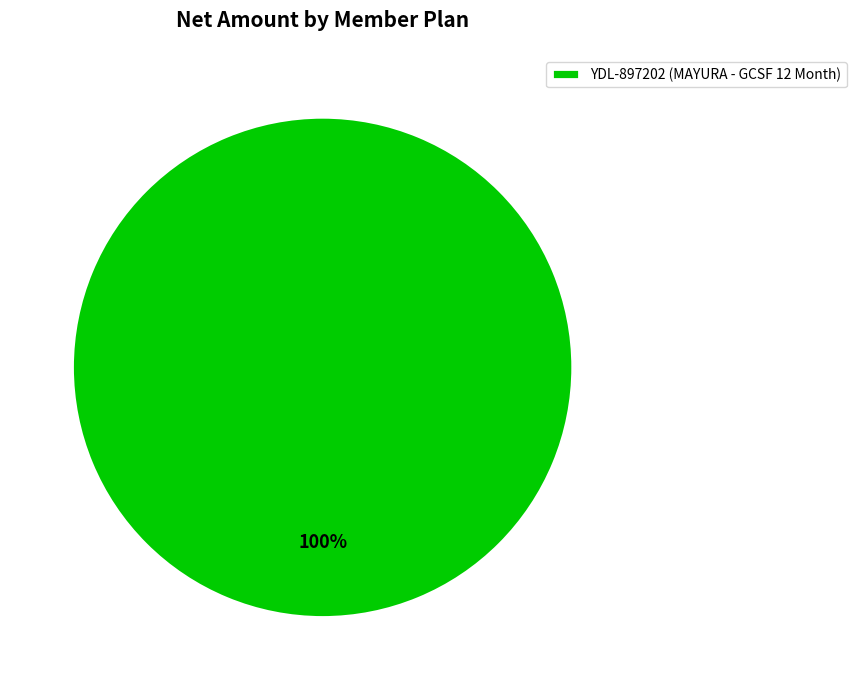

To the nearest percent, what percentage of the pie is YDL-897202 (MAYURA - GCSF 12 Month)?

100%